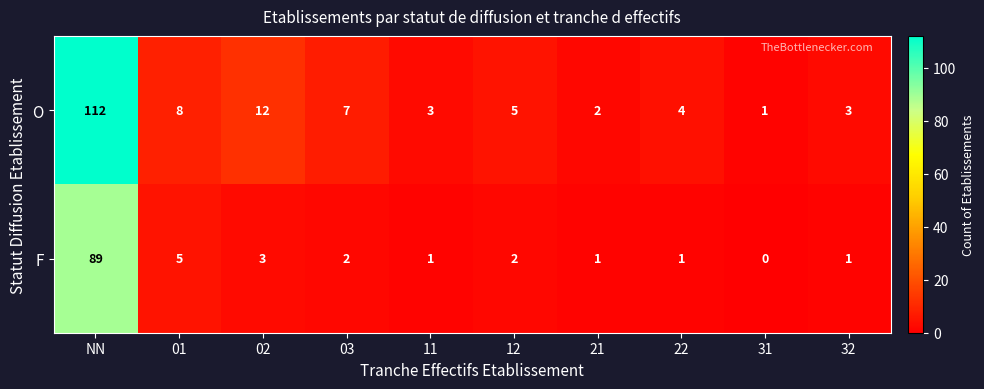

Which series has the largest total across all categories?

O